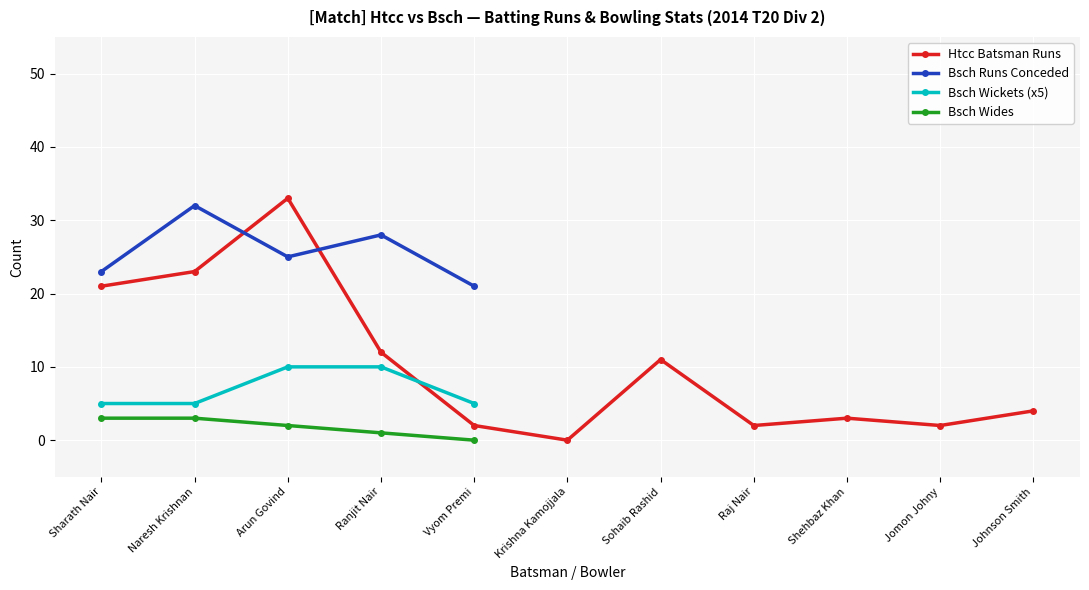

Where is the first local maximum for Htcc Balls?

Arun Govind